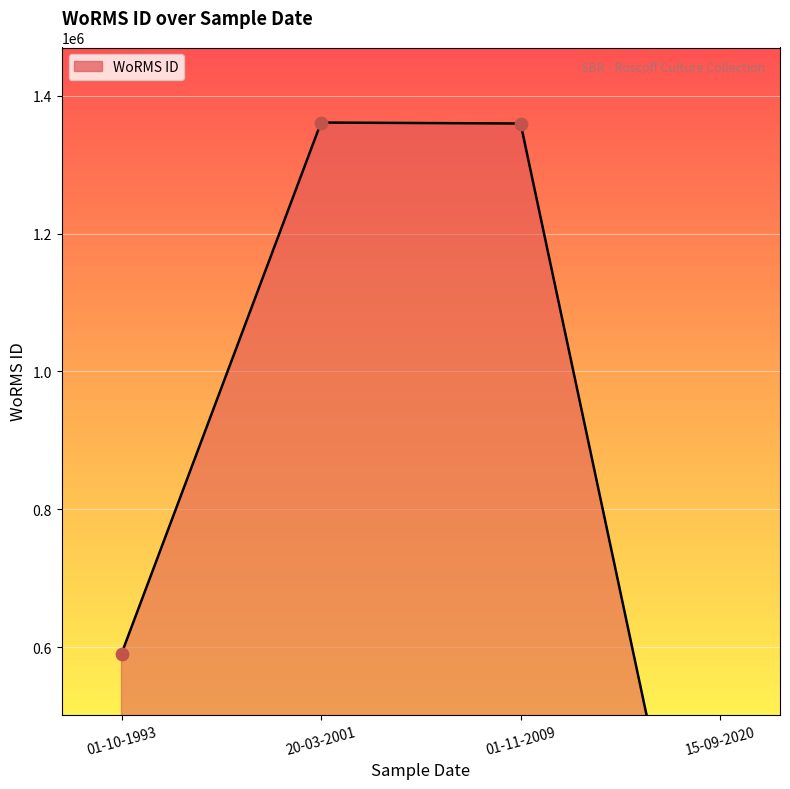

Which has a higher value, 20-03-2001 or 01-11-2009?

20-03-2001